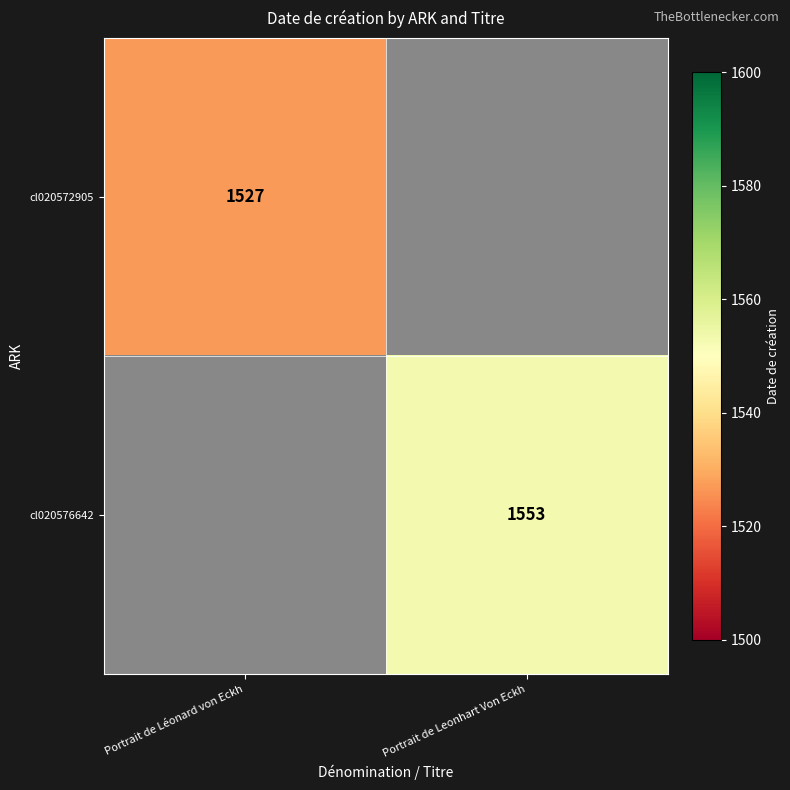

The cl020576642 series shows 2077 at Portrait de Leonhart Von Eckh. True or false?

False